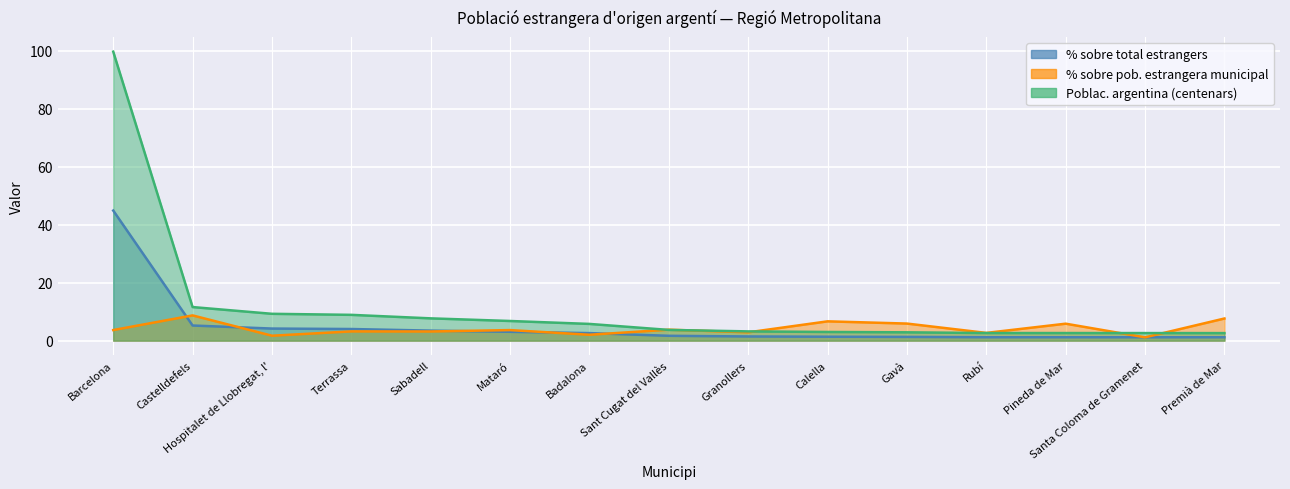

Reading left to right, transcribe all the data shown in this chart.

% sobre total estrangers: 44.9	5.2	4.2	4.0	3.5	3.0	2.6	1.7	1.4	1.4	1.3	1.2	1.2	1.2	1.2
% sobre pob. estrangera municipal: 3.6	8.7	1.7	3.2	3.2	3.6	2.0	3.8	2.9	6.7	5.9	2.7	5.8	1.1	7.6
Poblac. argentina (centenars): 99.8	11.6	9.3	8.9	7.7	6.8	5.8	3.7	3.2	3.0	2.9	2.6	2.6	2.6	2.6